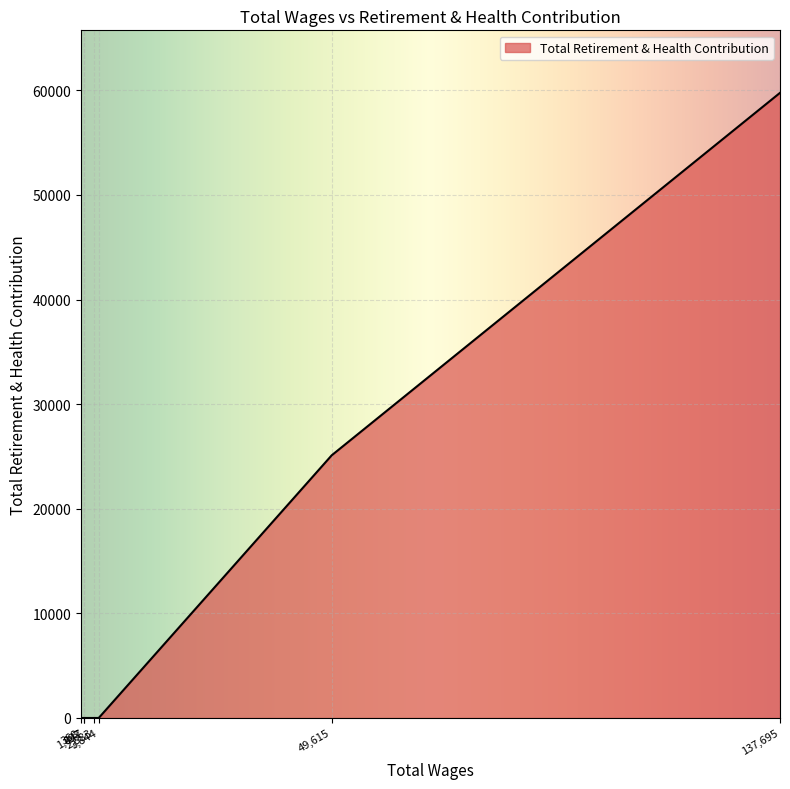

What is the greatest value displayed?

59755